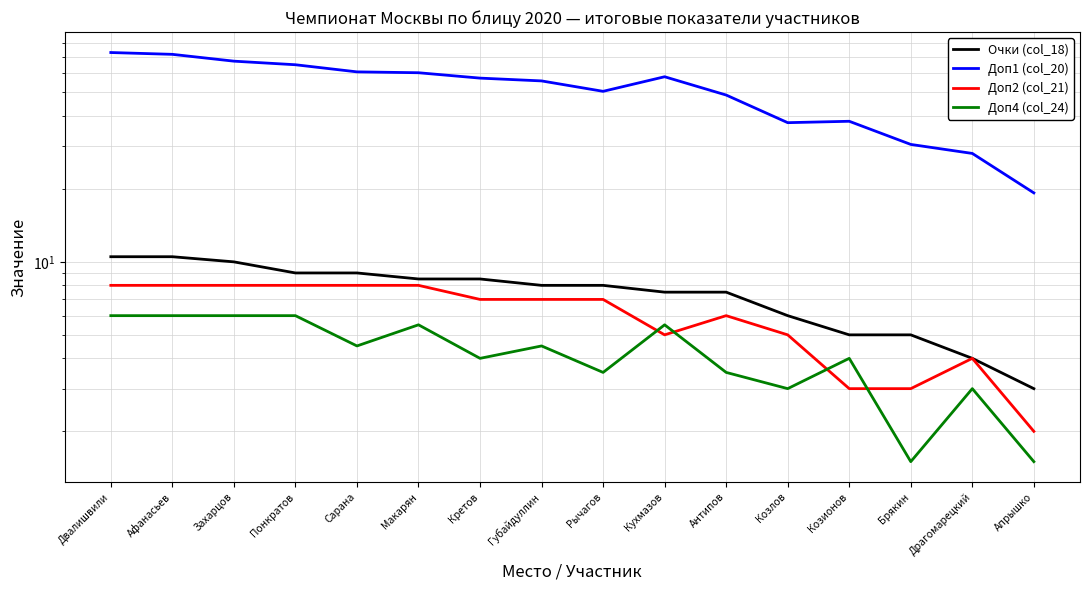

At which category is the sum across all series the highest?

Двалишвили